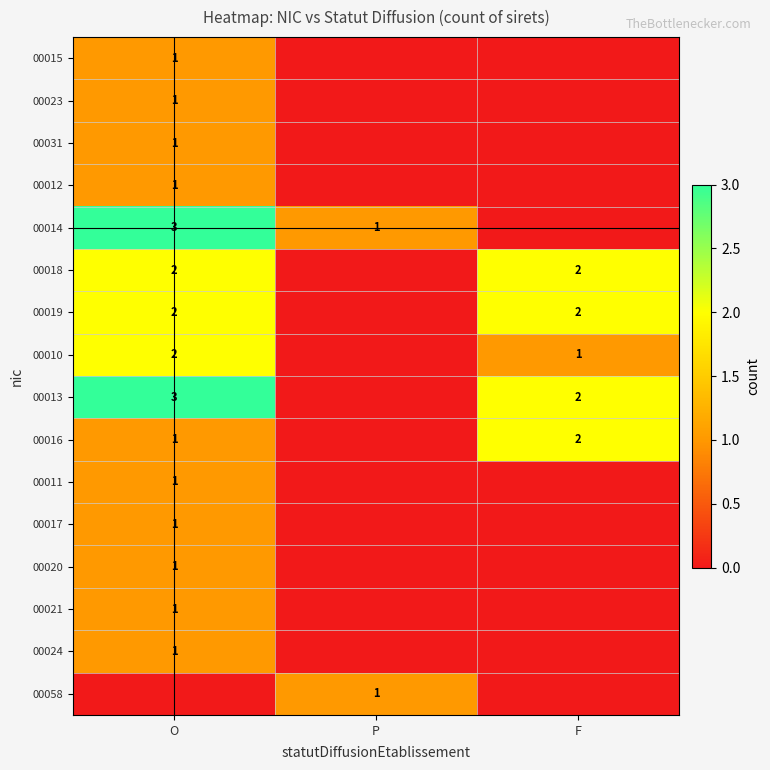

The value of 00024 at O is 1. True or false?

True